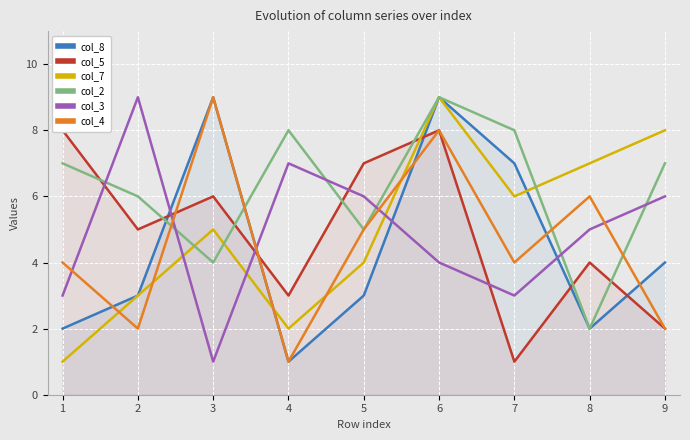

Between 4 and 1, which is larger?

1